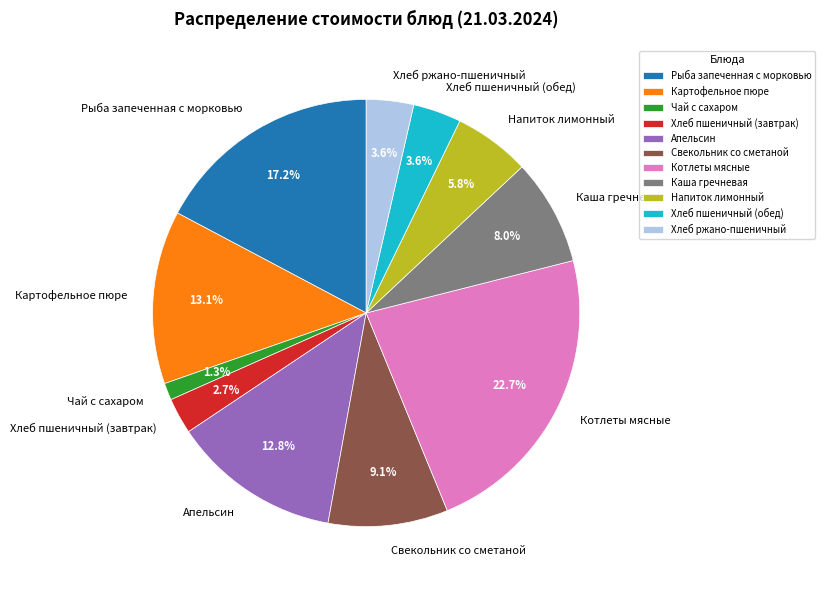

What is the smallest slice in the pie chart?

Чай с сахаром